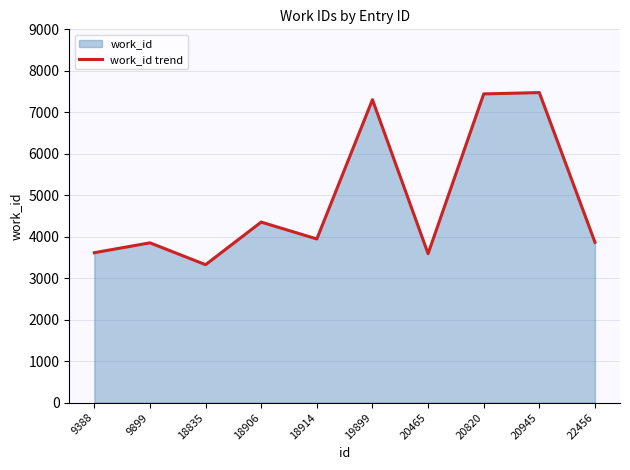

List the labels in order of value, smallest first.

18835, 20465, 9388, 9899, 22456, 18914, 18906, 19899, 20820, 20945